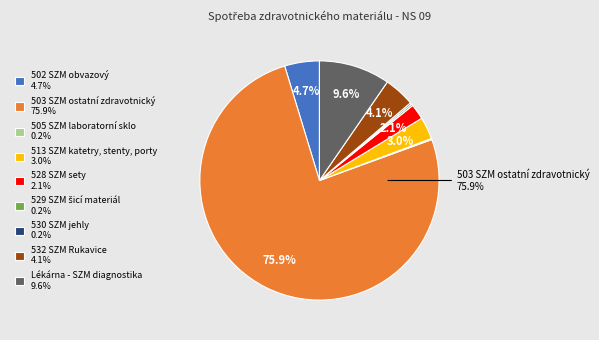

Is 532 SZM Rukavice 4.1% the majority of the pie?

No